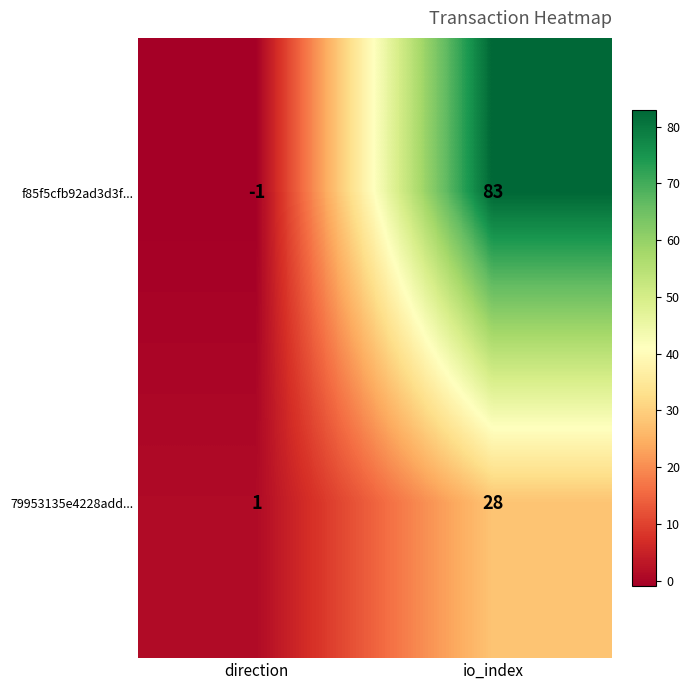

Is the value of 79953135e4228add... at direction greater than the value of f85f5cfb92ad3d3f... at direction?

Yes